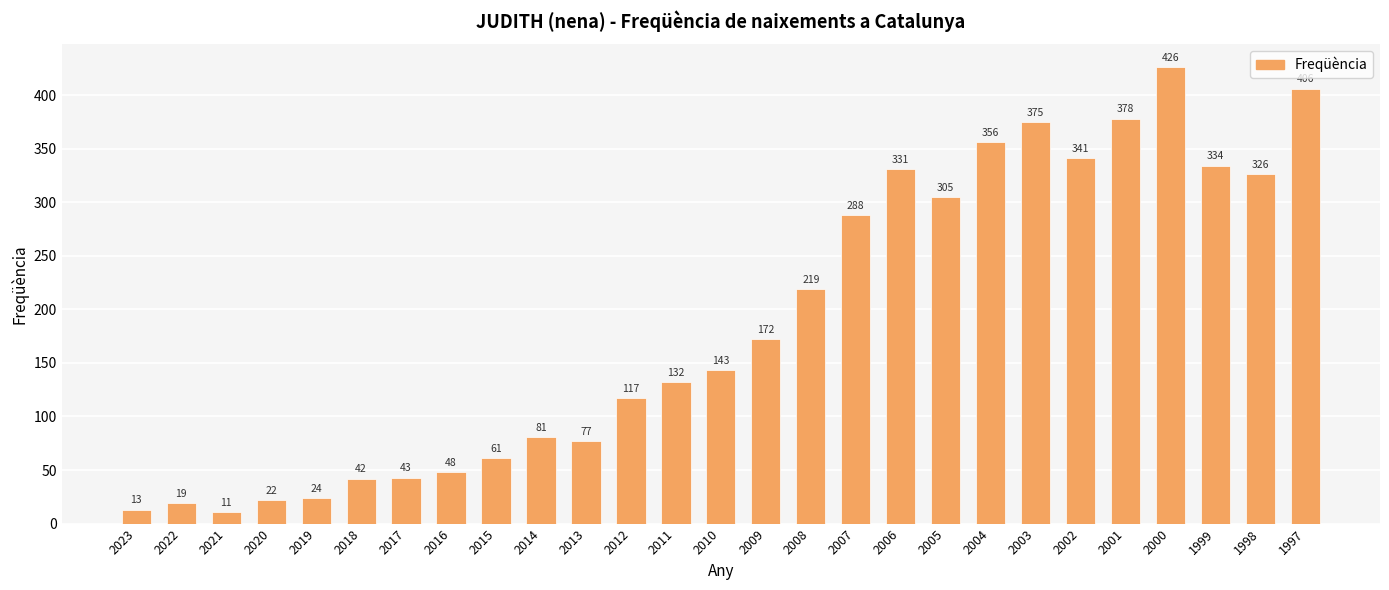

Are the bars horizontal?

No